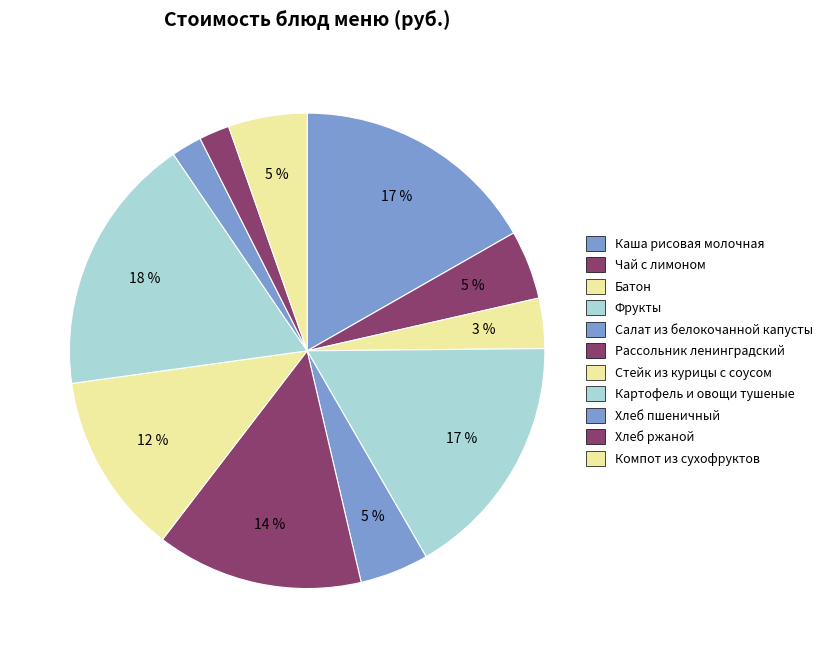

What is the smallest slice in the pie chart?

Хлеб пшеничный